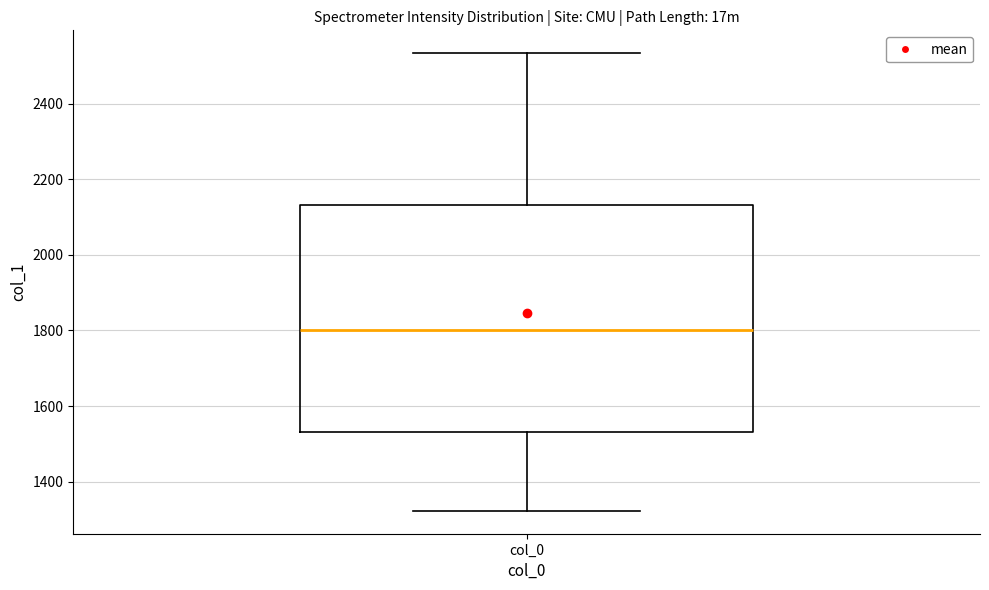

Read this box plot against the y-axis: the position of the median line, the range covered by the box, and the ends of both whiskers. The values are not printed on the chart, so give them approximately, as read against the axis.

median 1800, box 1540 to 2140, whiskers 1320 to 2540